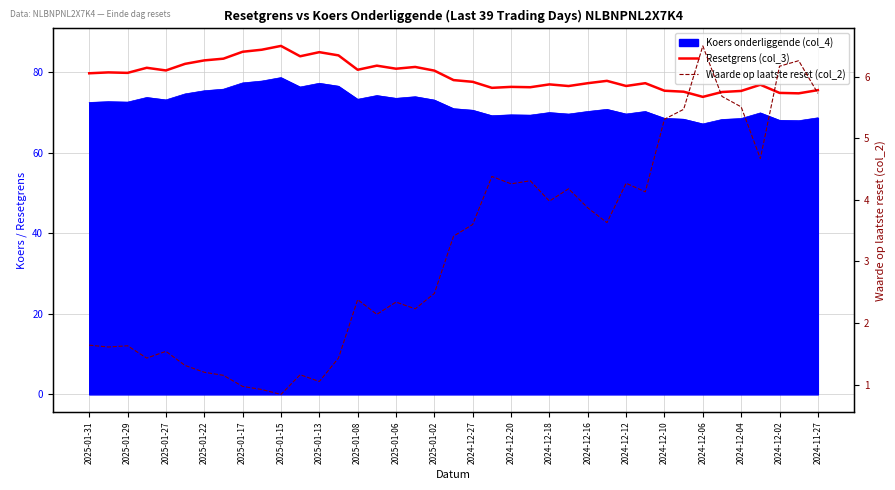

What is the label of the 10th point from the left?

2025-01-02